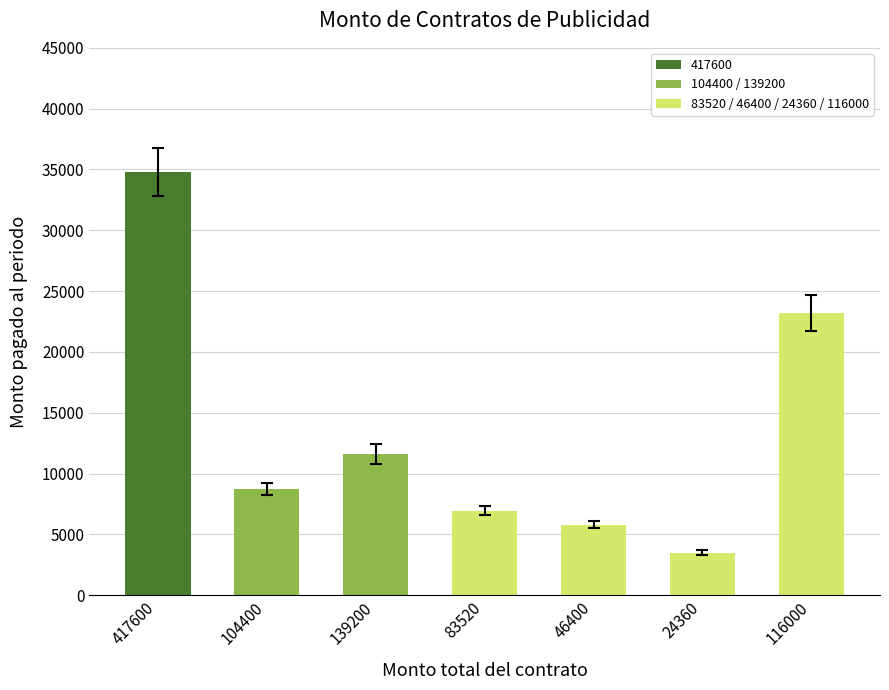

Which category has the lowest value across all series?

24360